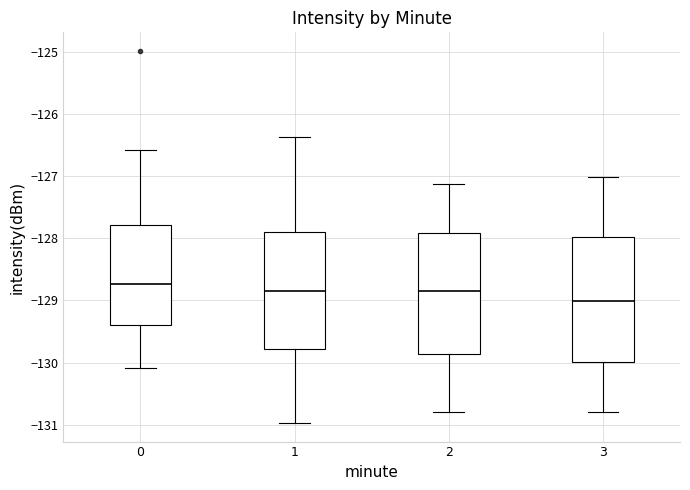

Reading left to right, read every box against the y-axis: the position of its median line, the range the box covers, and the ends of its whiskers. The values are not printed on the chart, so give them approximately, as read against the axis.

0: median -128.7, box -129.4 to -127.8, whiskers -130.1 to -126.6
1: median -128.8, box -129.8 to -127.9, whiskers -131.0 to -126.4
2: median -128.8, box -129.9 to -127.9, whiskers -130.8 to -127.1
3: median -129.0, box -130.0 to -128.0, whiskers -130.8 to -127.0